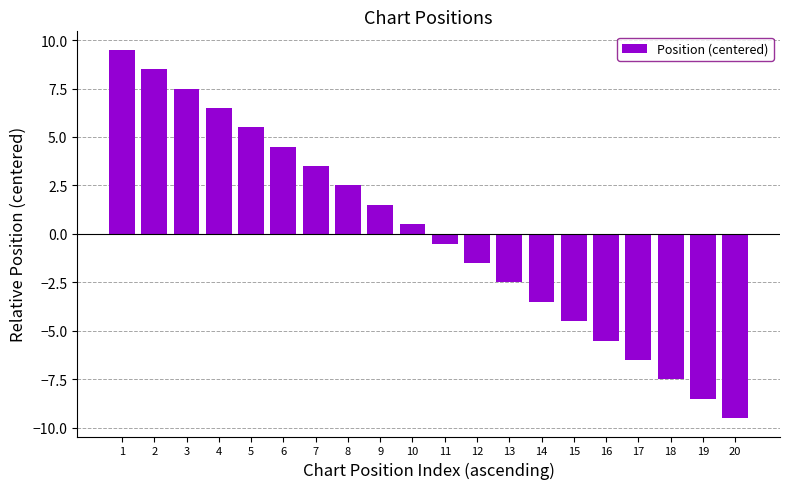

Which category has the lowest value across all series?

20